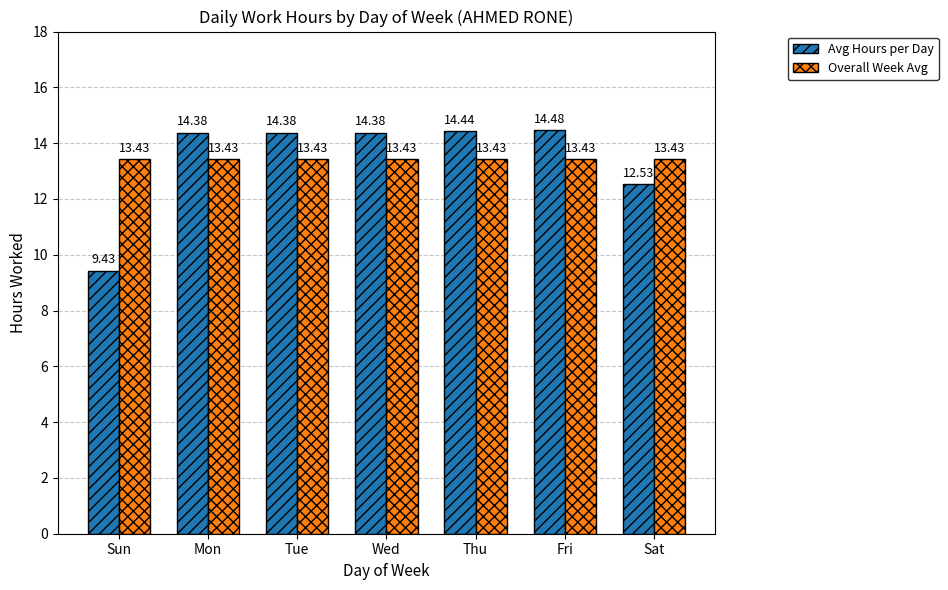

At how many categories does at least one series exceed 11?

7